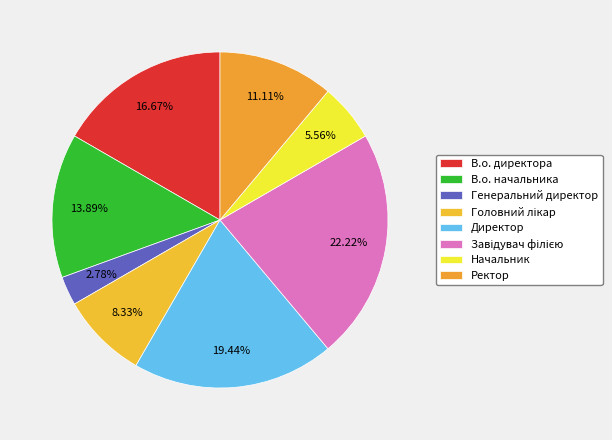

How many segments does this pie chart have?

8